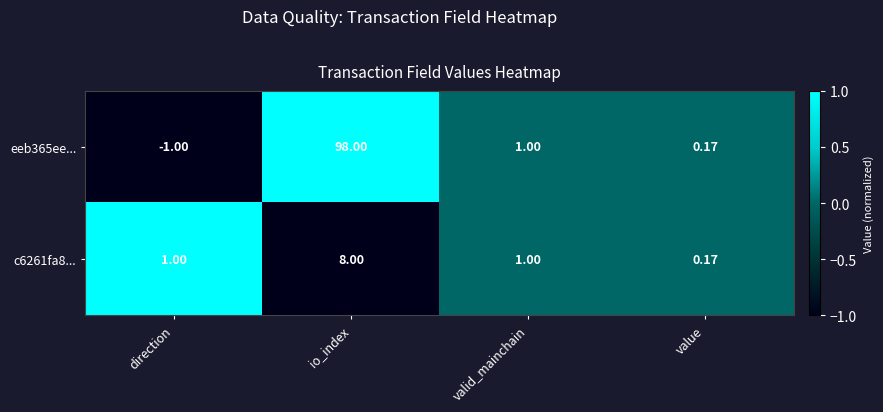

What is the greatest value displayed?

98.0